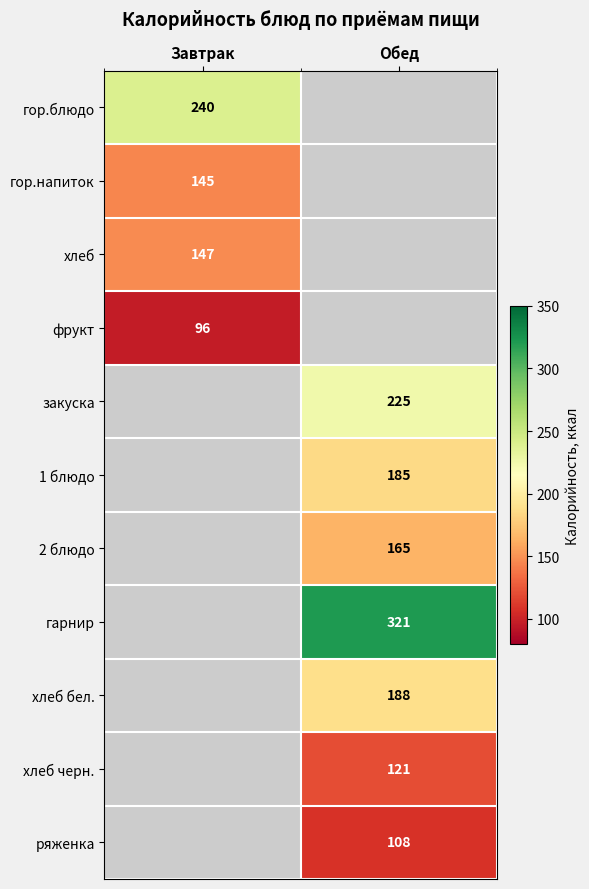

True or false: хлеб черн. has a value of 201 at Обед.

False